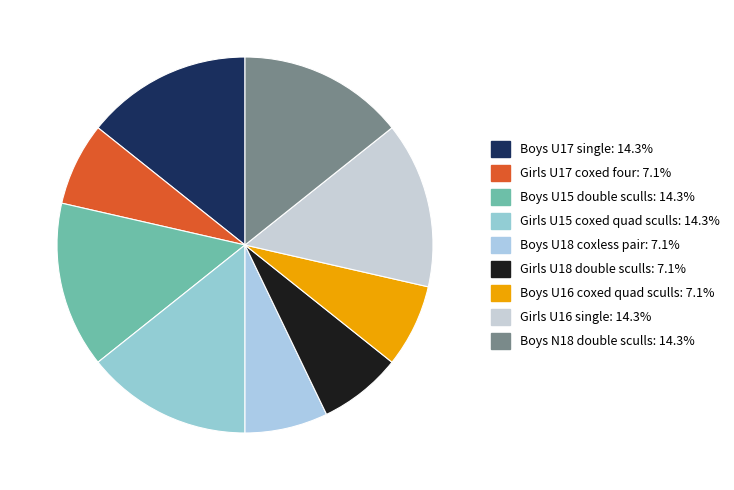

How many slices are in this pie chart?

9